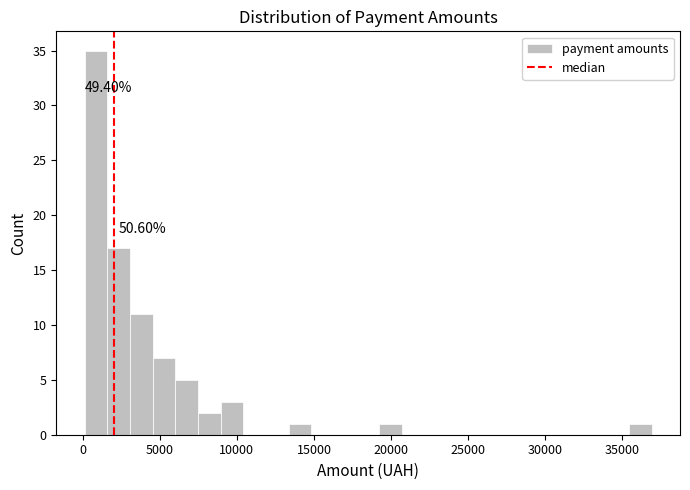

Around what value on the x-axis is the tallest bar? Give the approximate position of its centre, as read against the axis.

1000